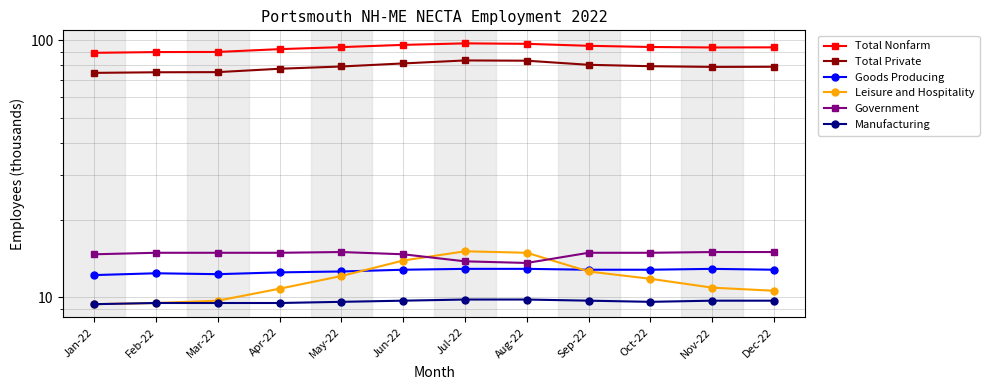

What is the difference between the Total Private values at Dec-22 and Oct-22?

0.4